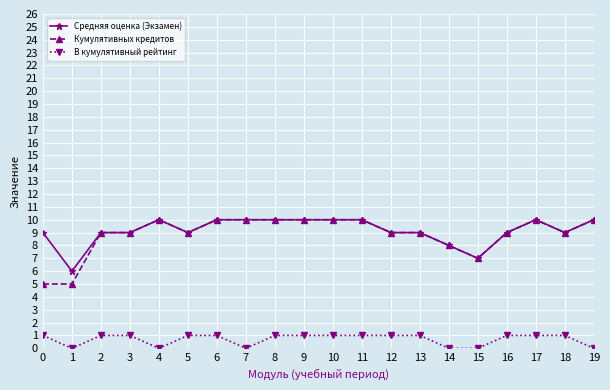

Reading left to right, transcribe all the data shown in this chart.

Средняя оценка (Экзамен): 9	6	9	9	10	9	10	10	10	10	10	10	9	9	8	7	9	10	9	10
Кумулятивных кредитов: 5	5	9	9	10	9	10	10	10	10	10	10	9	9	8	7	9	10	9	10
В кумулятивный рейтинг: 1	0	1	1	0	1	1	0	1	1	1	1	1	1	0	0	1	1	1	0